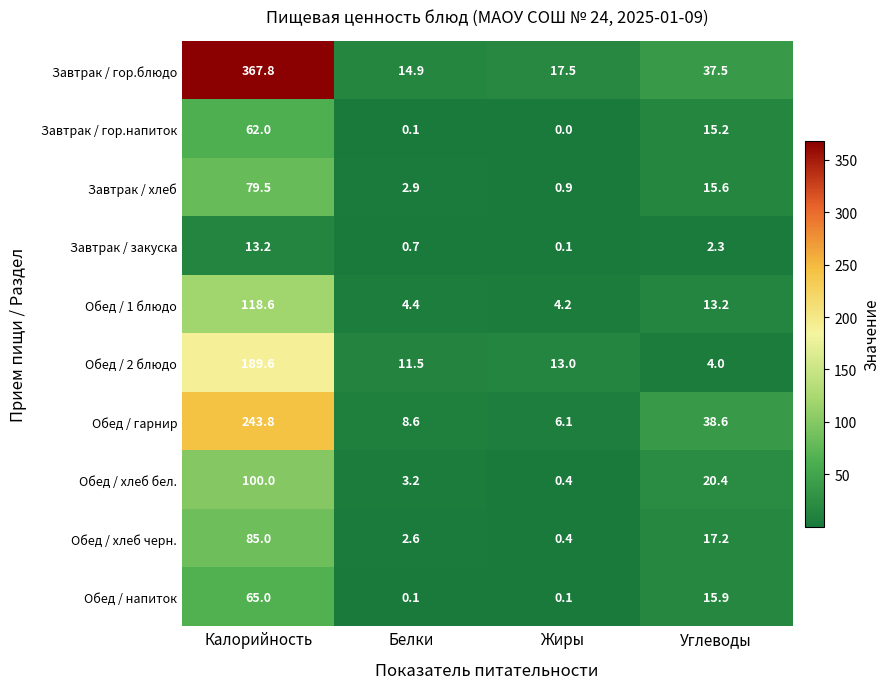

Where is Завтрак / хлеб nearest to the value 40?

Углеводы